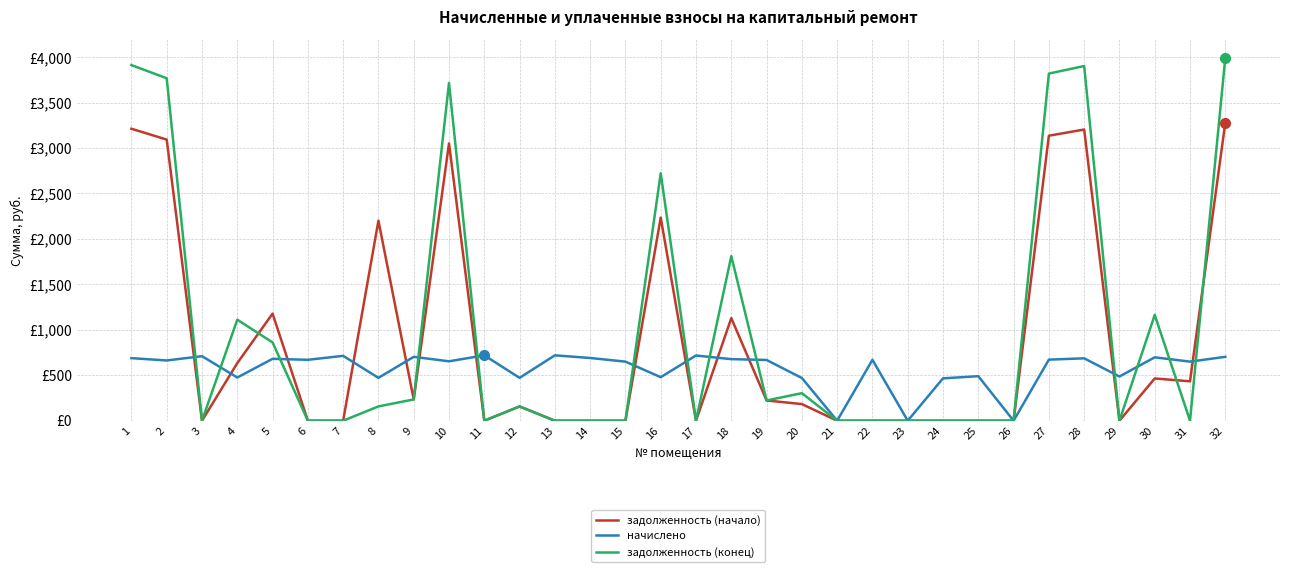

Which label corresponds to the largest value in the chart?

32